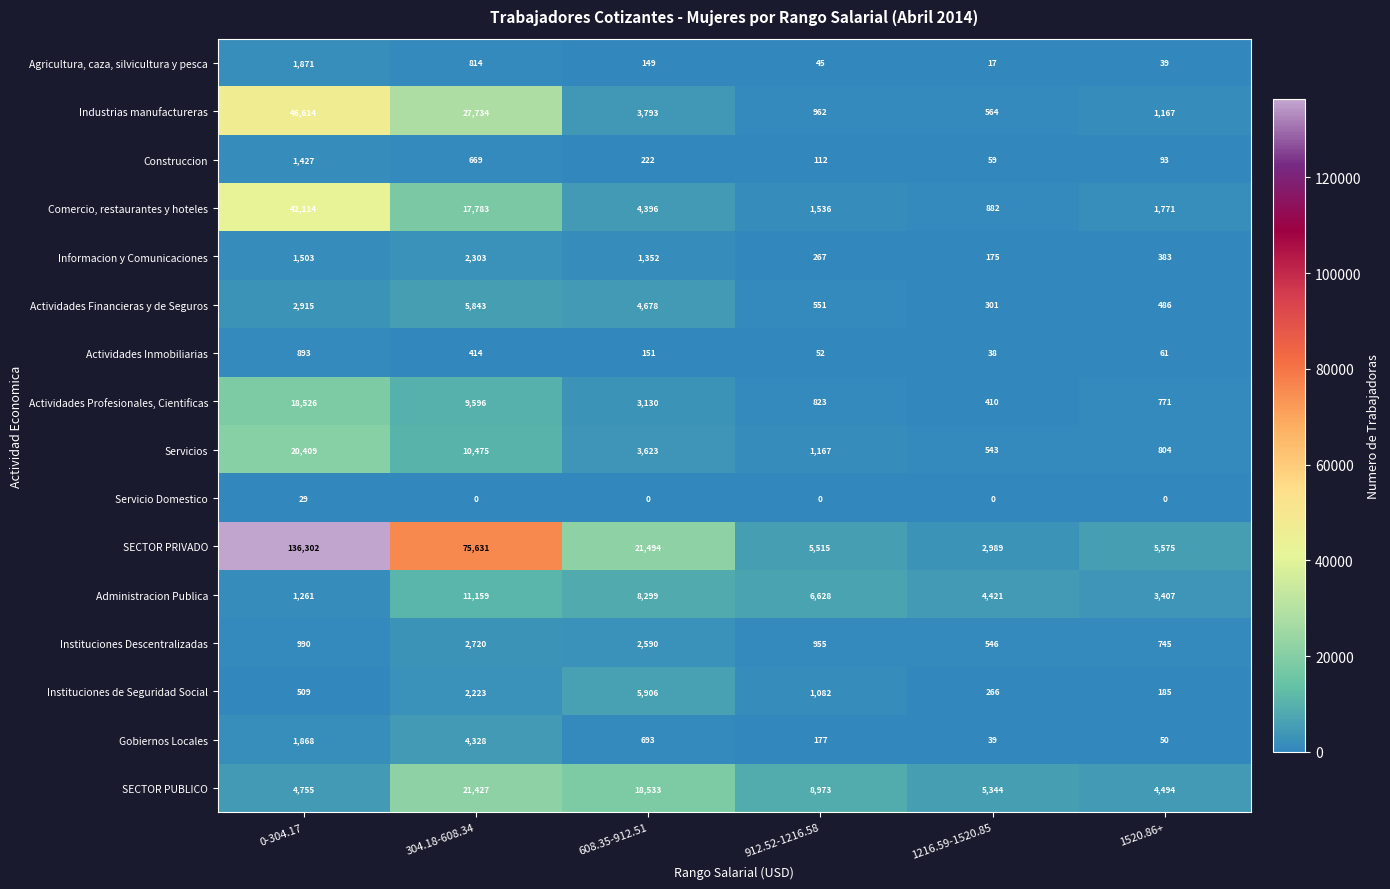

What is the maximum value shown in the chart?

136302